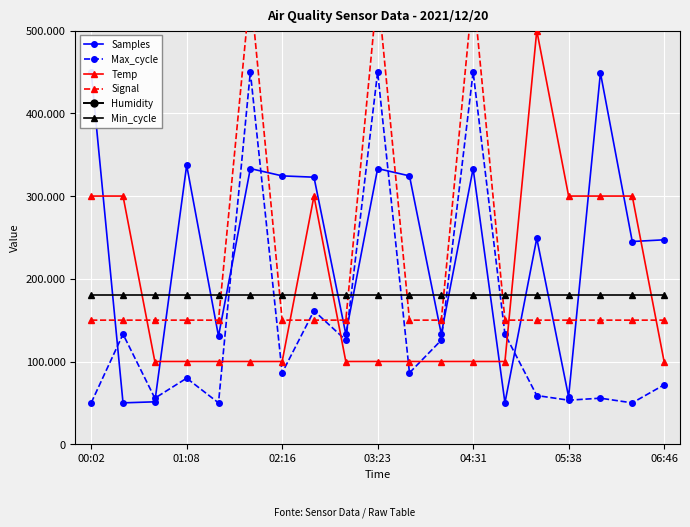

What is the highest value of the Samples series?

450000.0